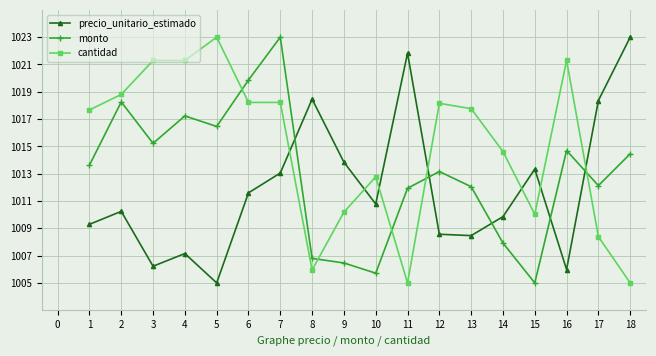

How many data points does each series have?

18